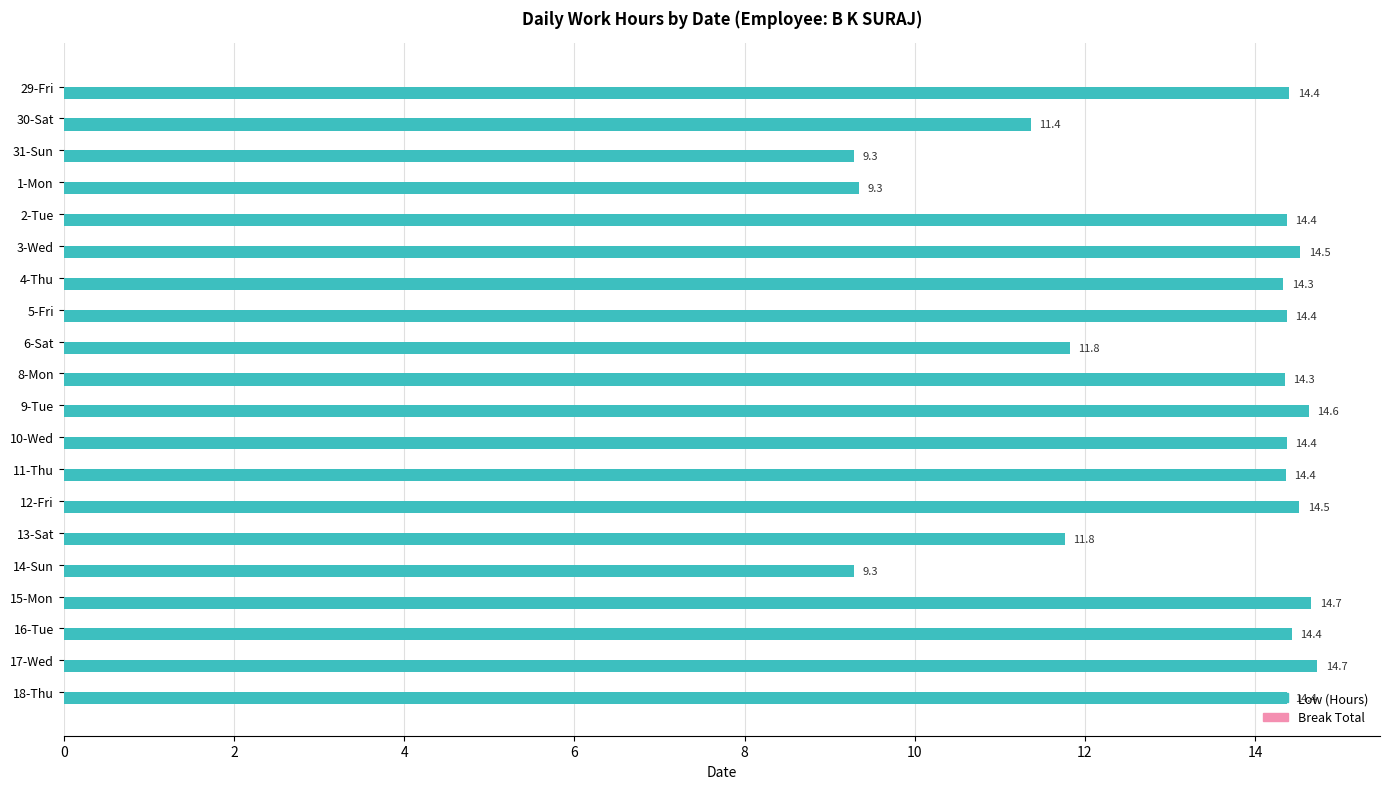

What is the smallest value displayed?

9.3